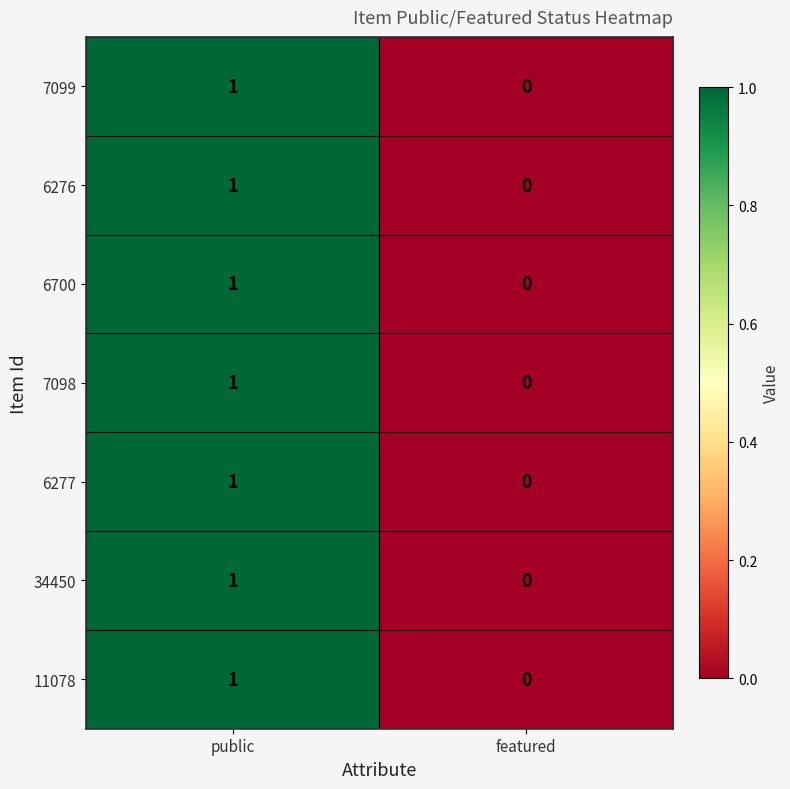

The value of 6276 at featured is 0. True or false?

True